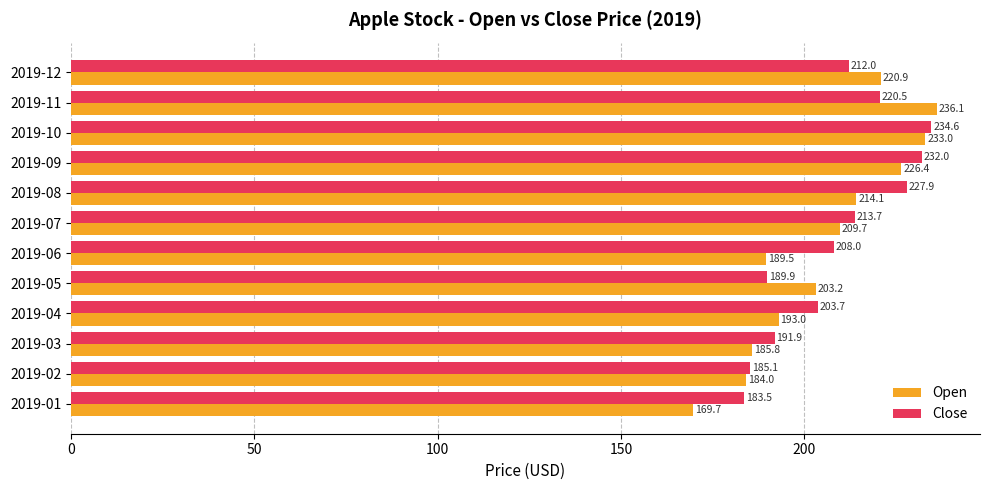

What is the lowest value of the Close series?

183.5